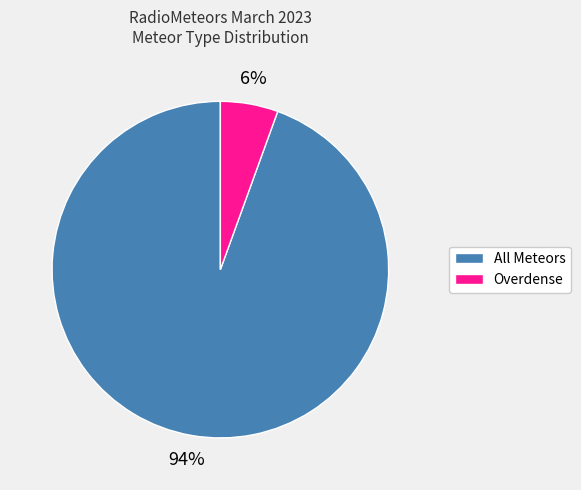

Is it true that All Meteors is 94% of the pie?

True